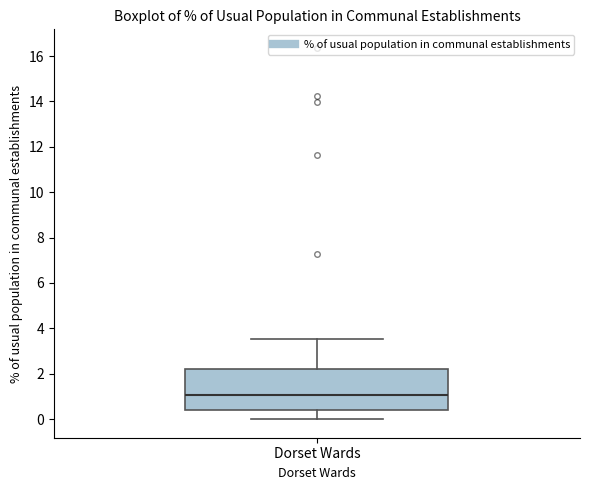

Read this box plot against the y-axis: the position of the median line, the range covered by the box, and the ends of both whiskers. The values are not printed on the chart, so give them approximately, as read against the axis.

median 1.0, box 0.4 to 2.2, whiskers 0.0 to 3.6